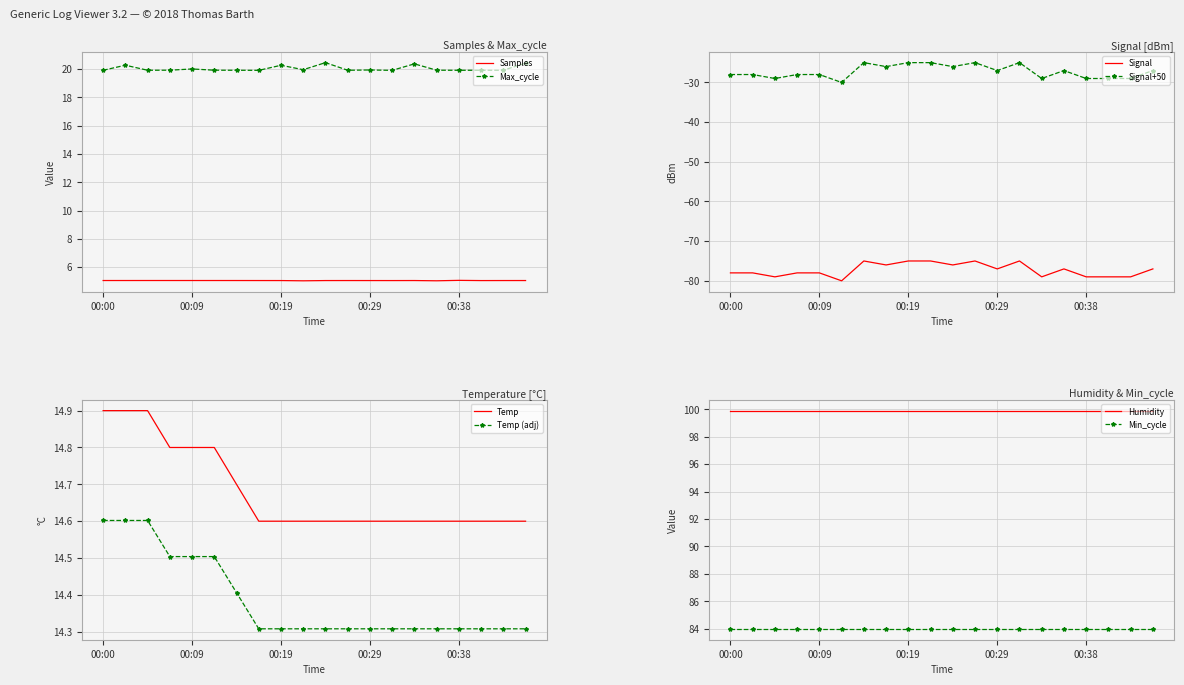

What is the minimum value for Max_cycle?

19.9